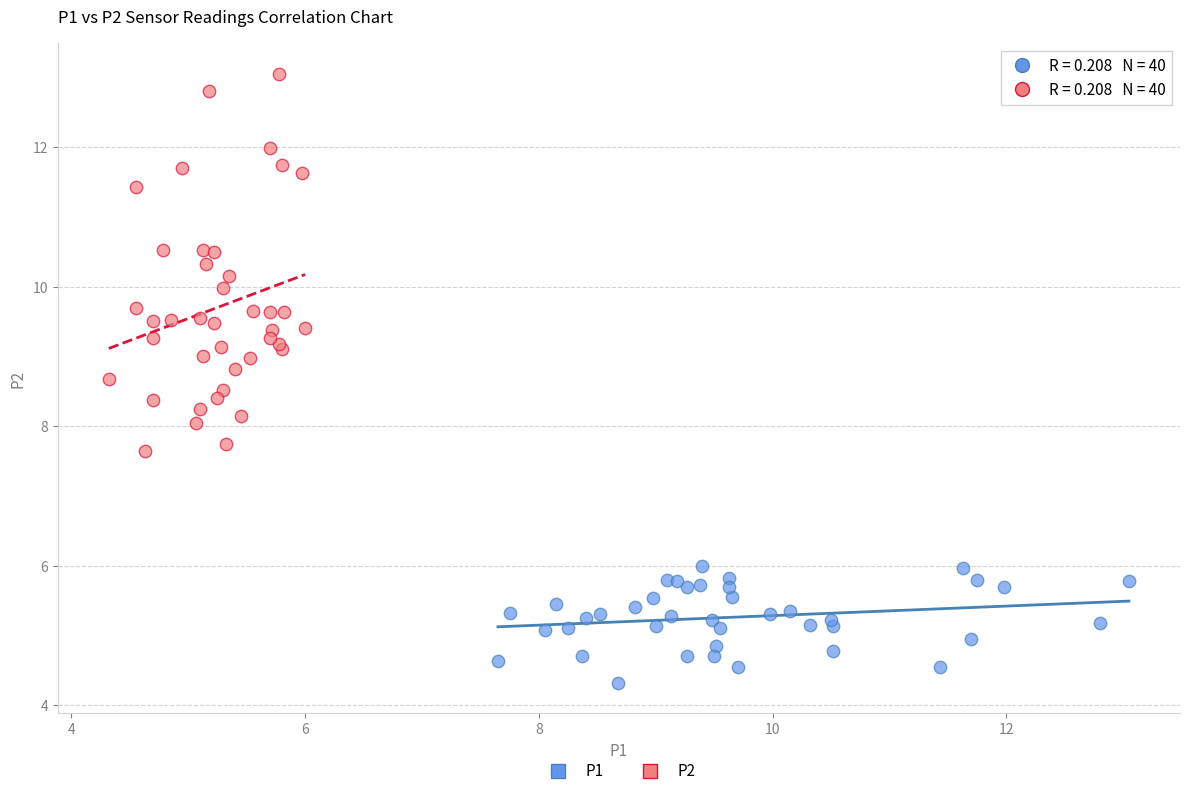

Which series contains the lowest Y value?

P1